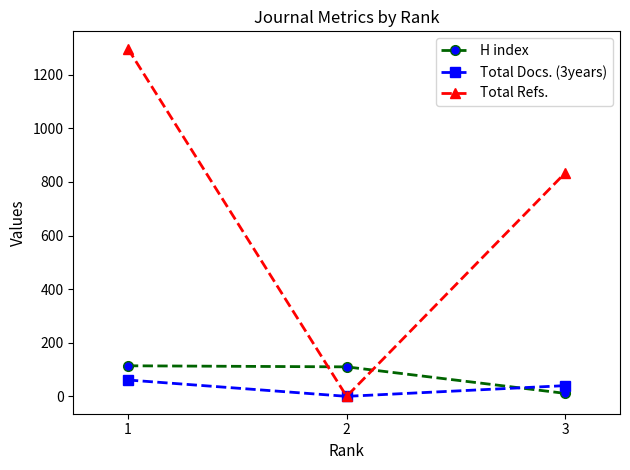

Which series has the largest range (max minus min)?

Total Refs.